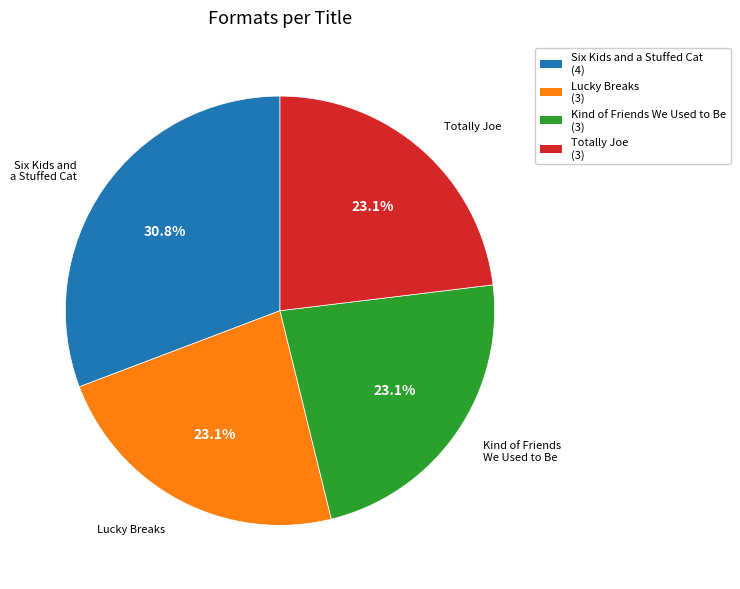

Is Kind of Friends We Used to Be the majority of the pie?

No